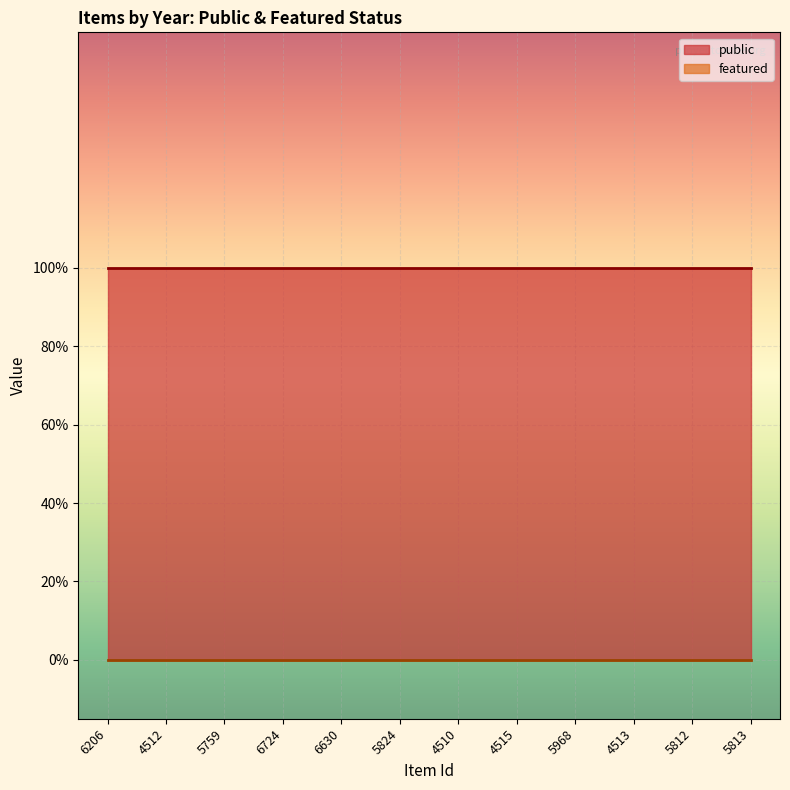

What are all the series names shown in the legend?

public, featured